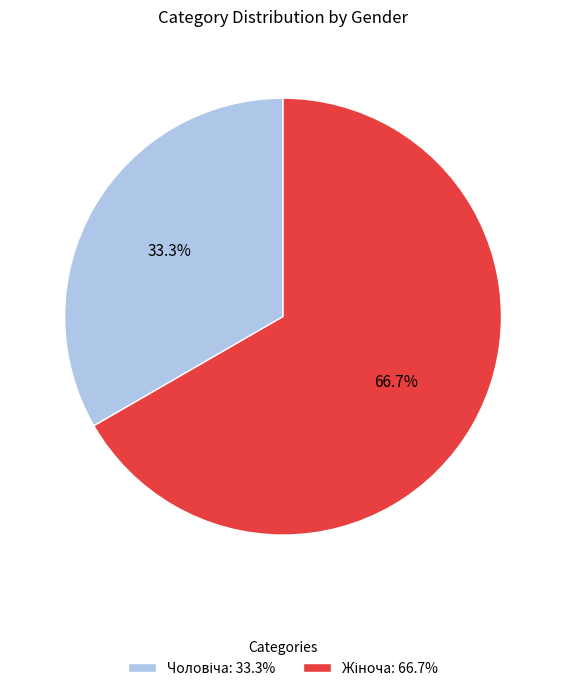

Count the number of slices in the pie.

2